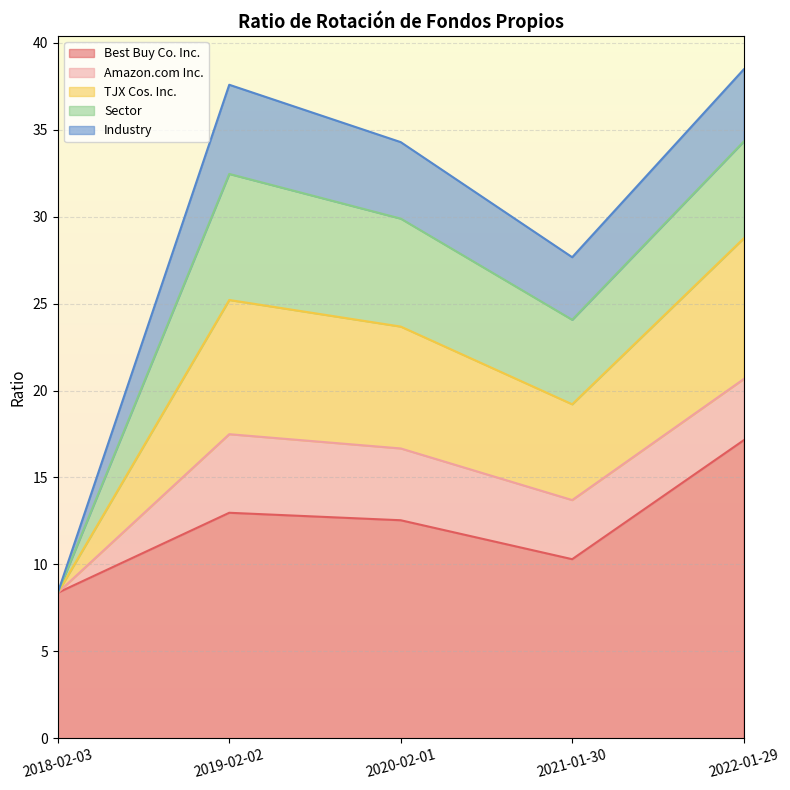

What is the lowest value of the Best Buy Co. Inc. series?

8.4